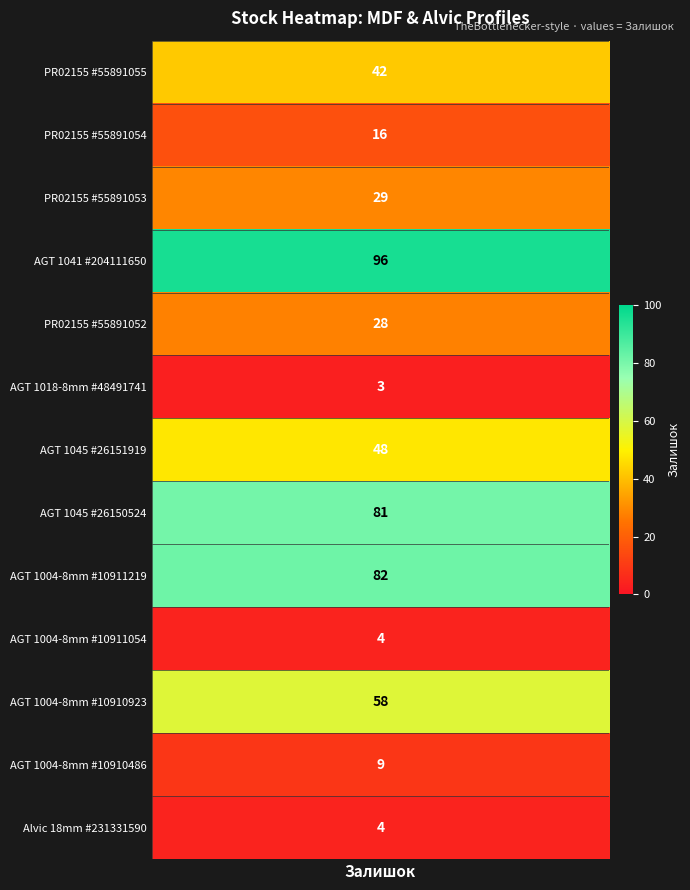

Rank the categories by value from lowest to highest.

MDF profile AGT 1018-8 mm Unidecor_48491741, MDF profile AGT 1004-8 mm Unidecor_10911054, Alvic panel 18 mm. Metaldeco_231331590, MDF profile AGT 1004-8 mm Unidecor_10910486, MDF profile PR02155 Unidecor_55891054, MDF profile PR02155 Unidecor_55891052, MDF profile PR02155 Unidecor_55891053, MDF profile PR02155 Unidecor_55891055, MDF profile AGT 1045 Unidecor_26151919, MDF profile AGT 1004-8 mm Unidecor_10910923, MDF profile AGT 1045 Unidecor_26150524, MDF profile AGT 1004-8 mm Unidecor_10911219, MDF profile AGT 1041 Unidecor_204111650